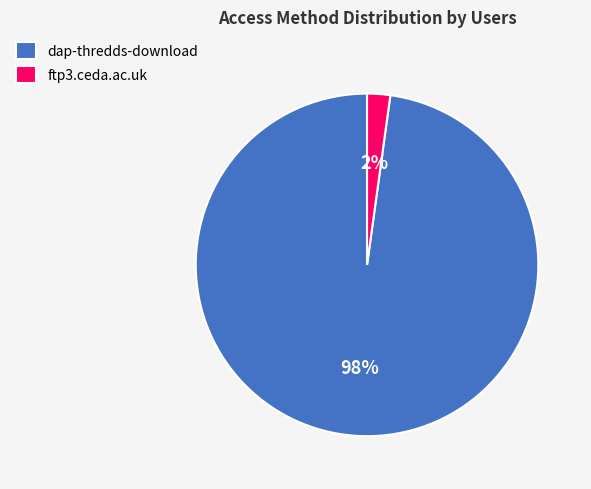

True or false: ftp3.ceda.ac.uk accounts for 2% of the total.

True